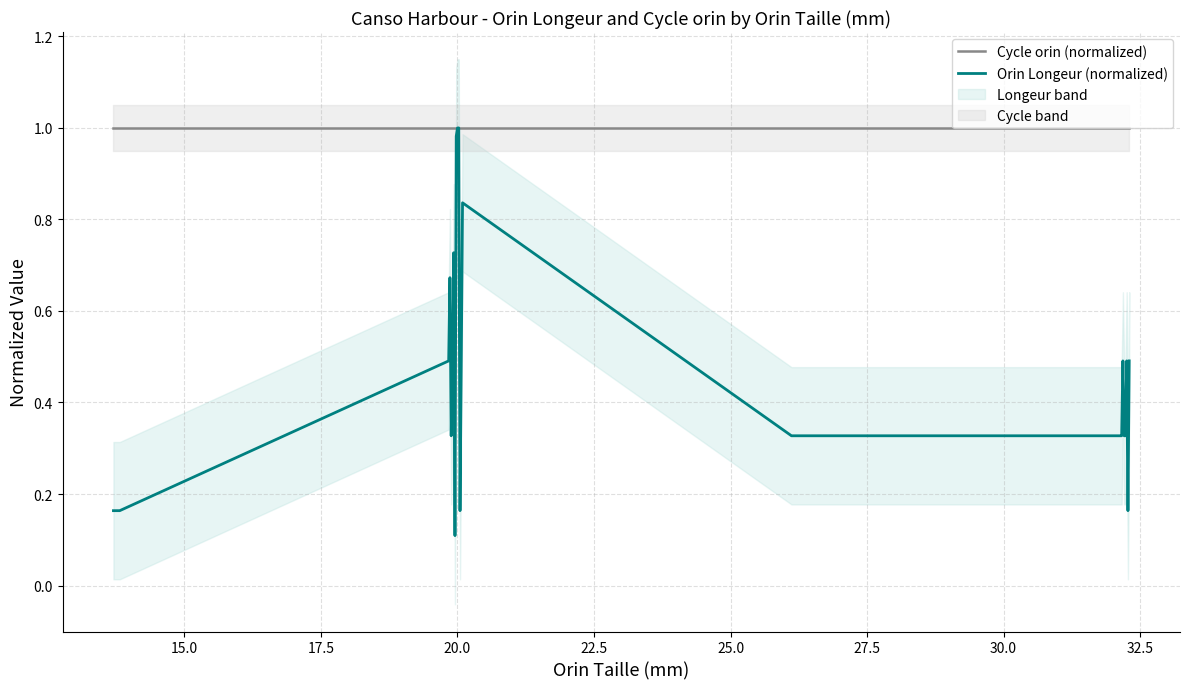

At how many categories does at least one series exceed 0?

27